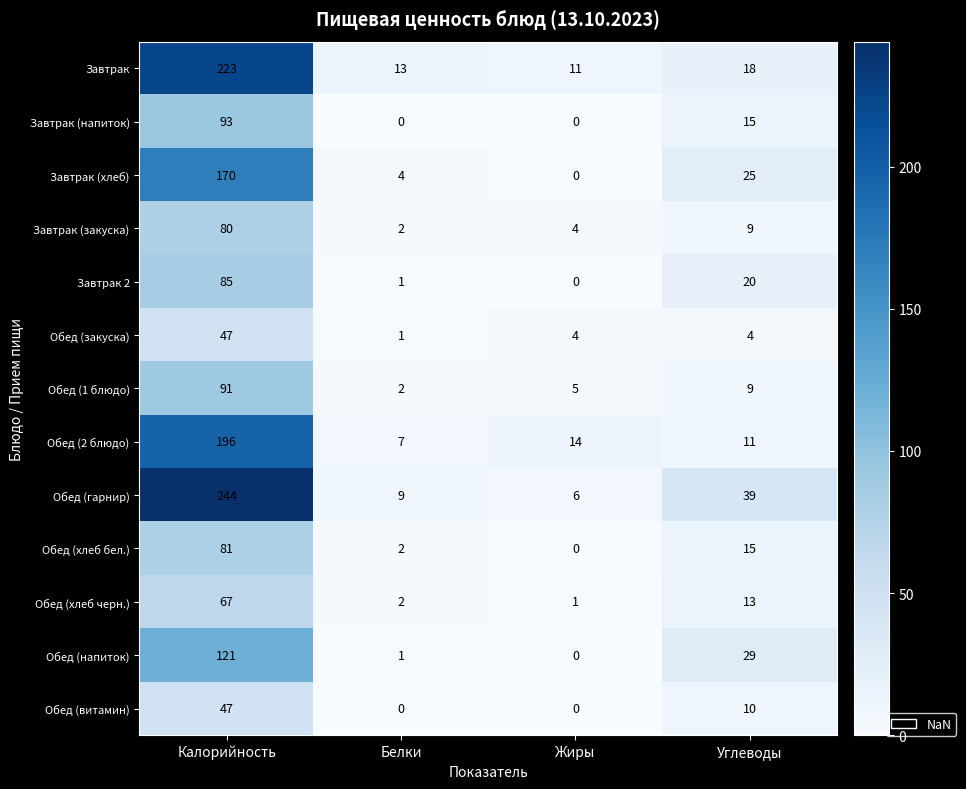

How many categories are shown in the chart?

4